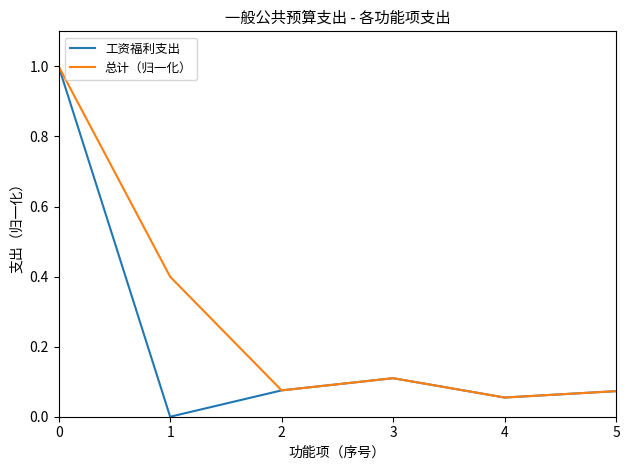

Count the number of categories in the chart.

6